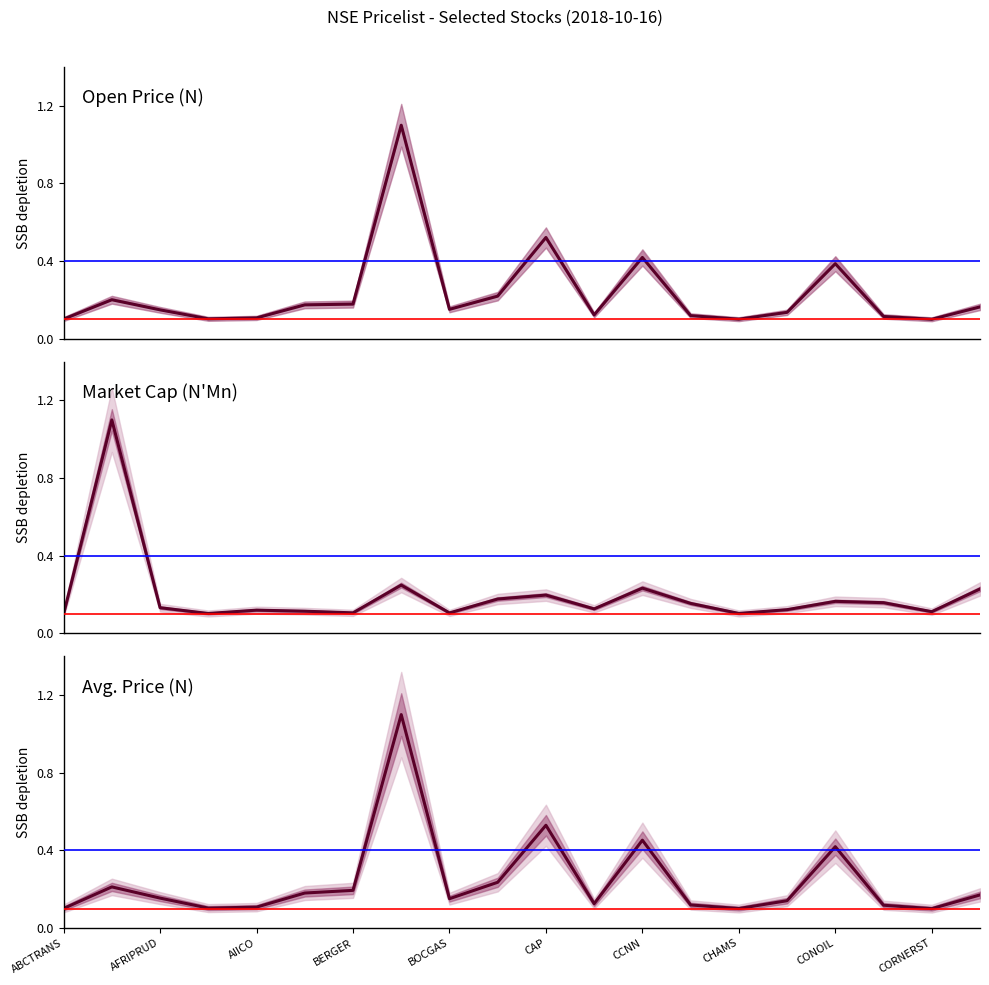

Which series has the largest total across all categories?

Avg. Price (N)